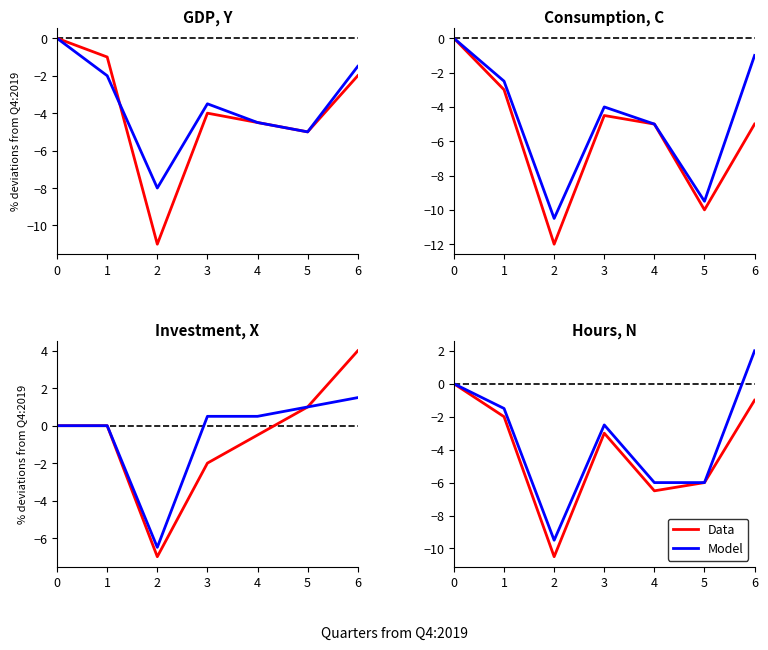

Where is the first local maximum for Model?

3